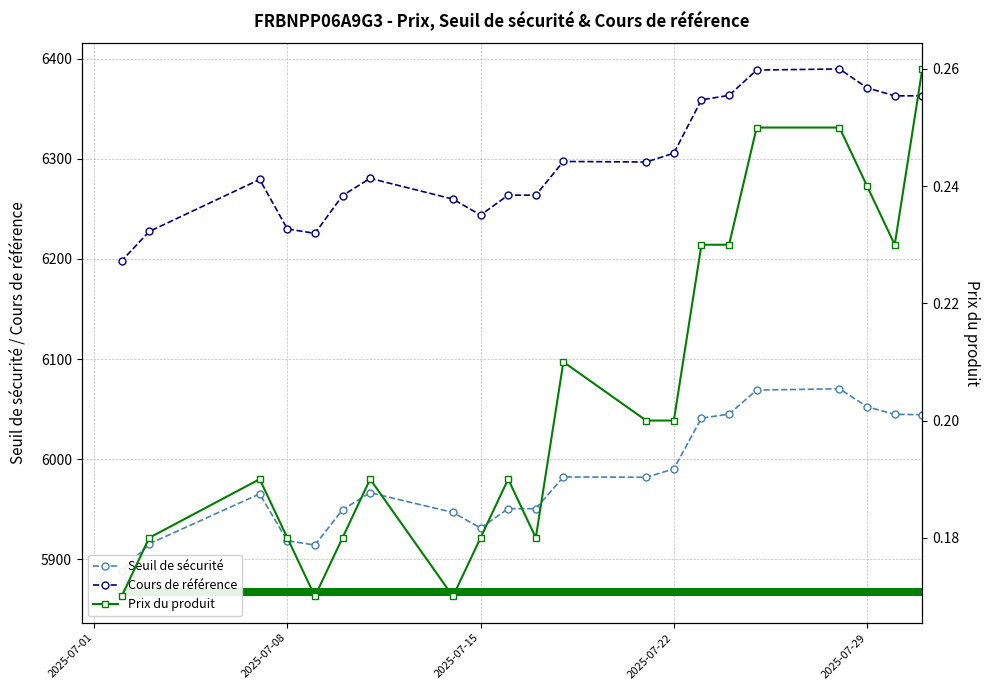

Rank the series at 8 from highest to lowest value.

Cours de référence, Seuil de sécurité, Prix du produit